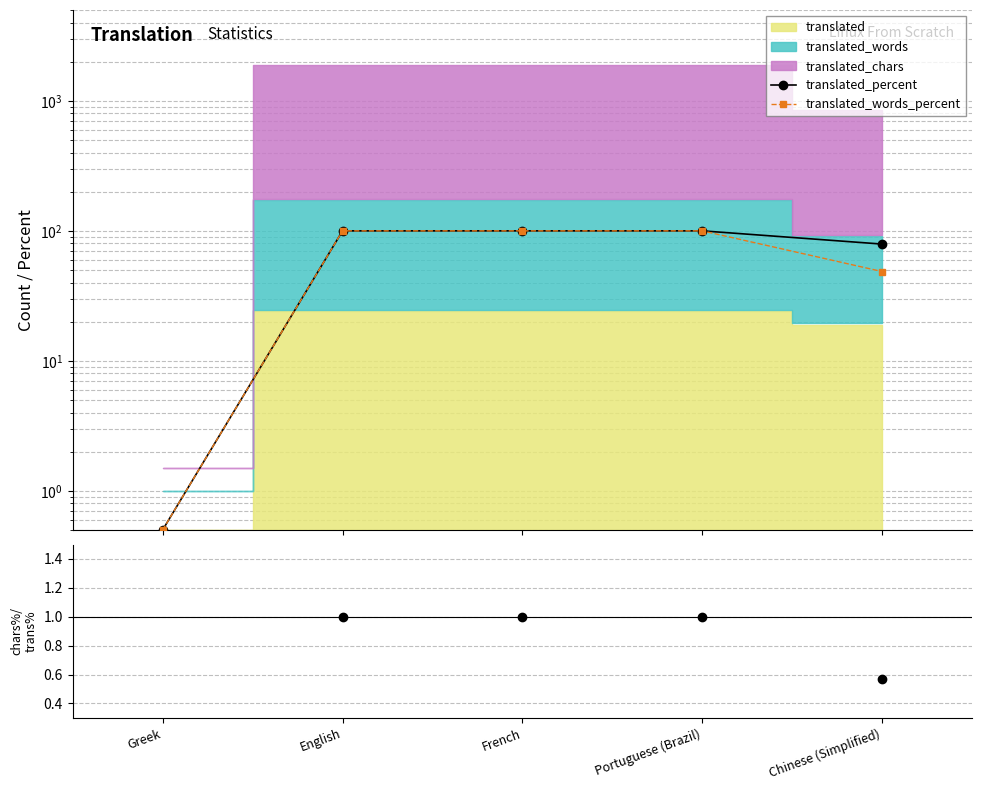

Is the value of chars_pct / translated_pct at Portuguese (Brazil) greater than the value of translated_words_percent at Portuguese (Brazil)?

No